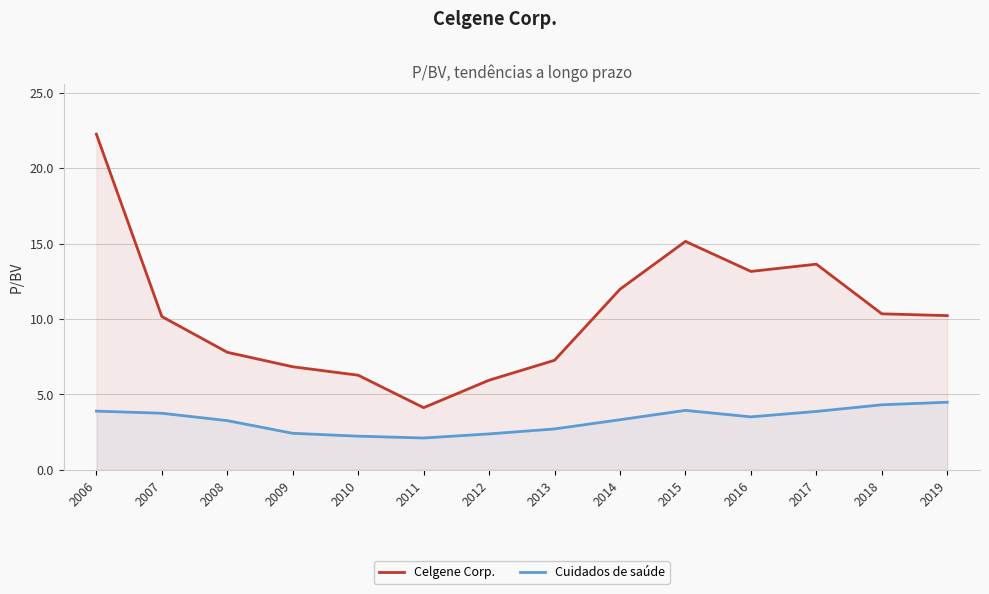

Reading right to left, extract all data points from this chart.

Celgene Corp.: 2019=10.2	2018=10.3	2017=13.6	2016=13.2	2015=15.1	2014=12.0	2013=7.3	2012=5.9	2011=4.1	2010=6.3	2009=6.8	2008=7.8	2007=10.2	2006=22.2
Cuidados de saúde: 2019=4.5	2018=4.3	2017=3.9	2016=3.5	2015=3.9	2014=3.3	2013=2.7	2012=2.4	2011=2.1	2010=2.2	2009=2.4	2008=3.3	2007=3.8	2006=3.9